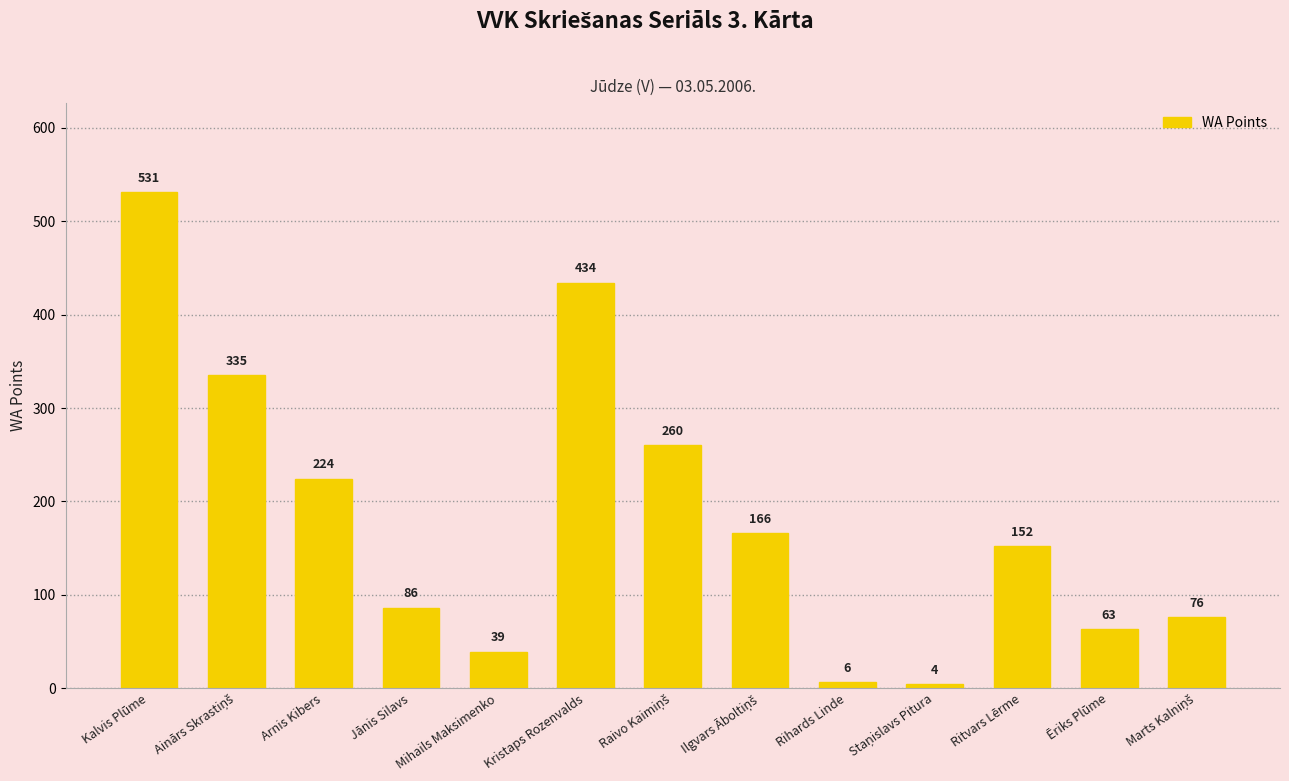

Reading left to right, transcribe all the data shown in this chart.

531	335	224	86	39	434	260	166	6	4	152	63	76